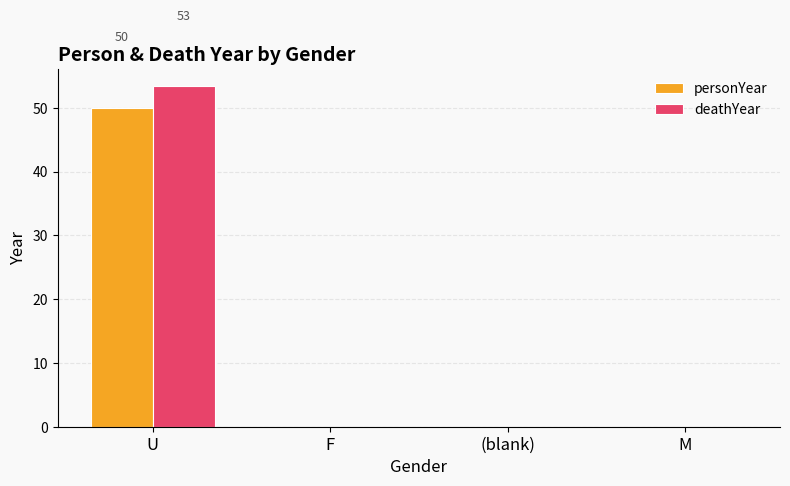

Which series changed the most between U and M?

deathYear